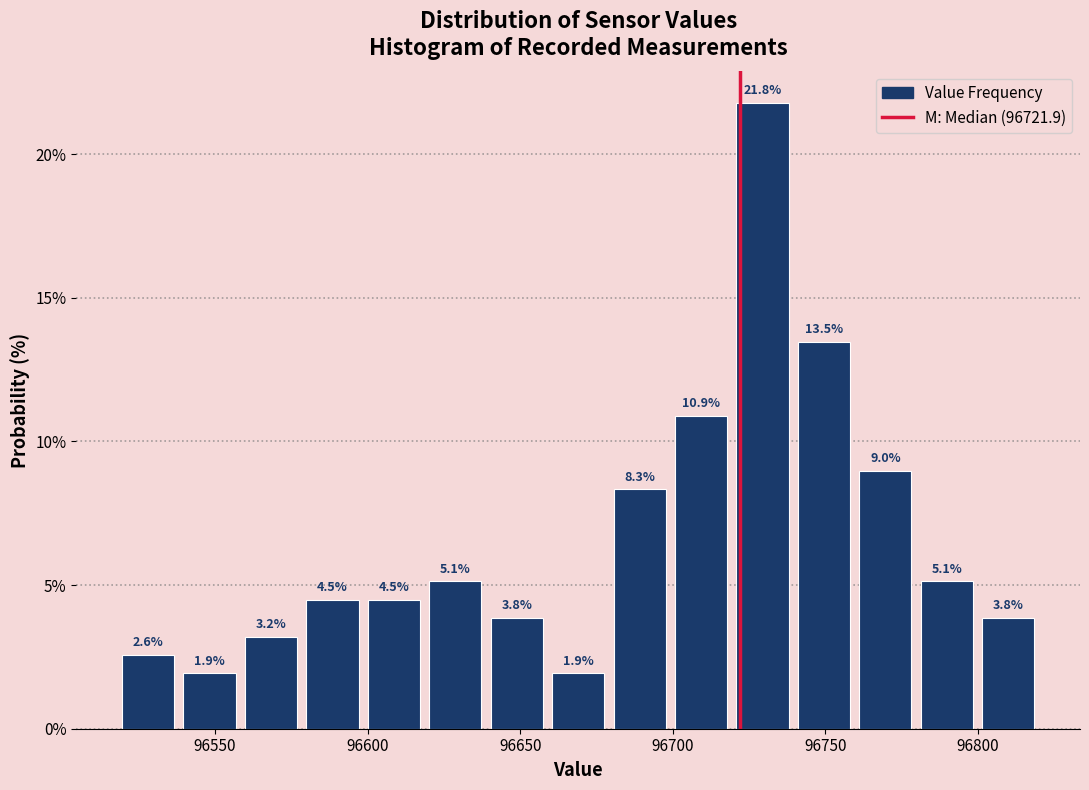

How tall is the bar that spans 96520 to 96540 on the x-axis? The bar edges are not printed on the chart, so give them approximately, as read against the axis.

2.6